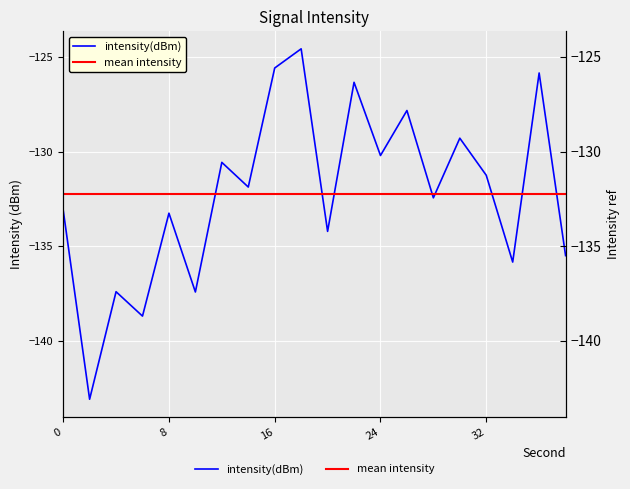

How many interior local valleys (lower than both neighbors) does the data have?

8